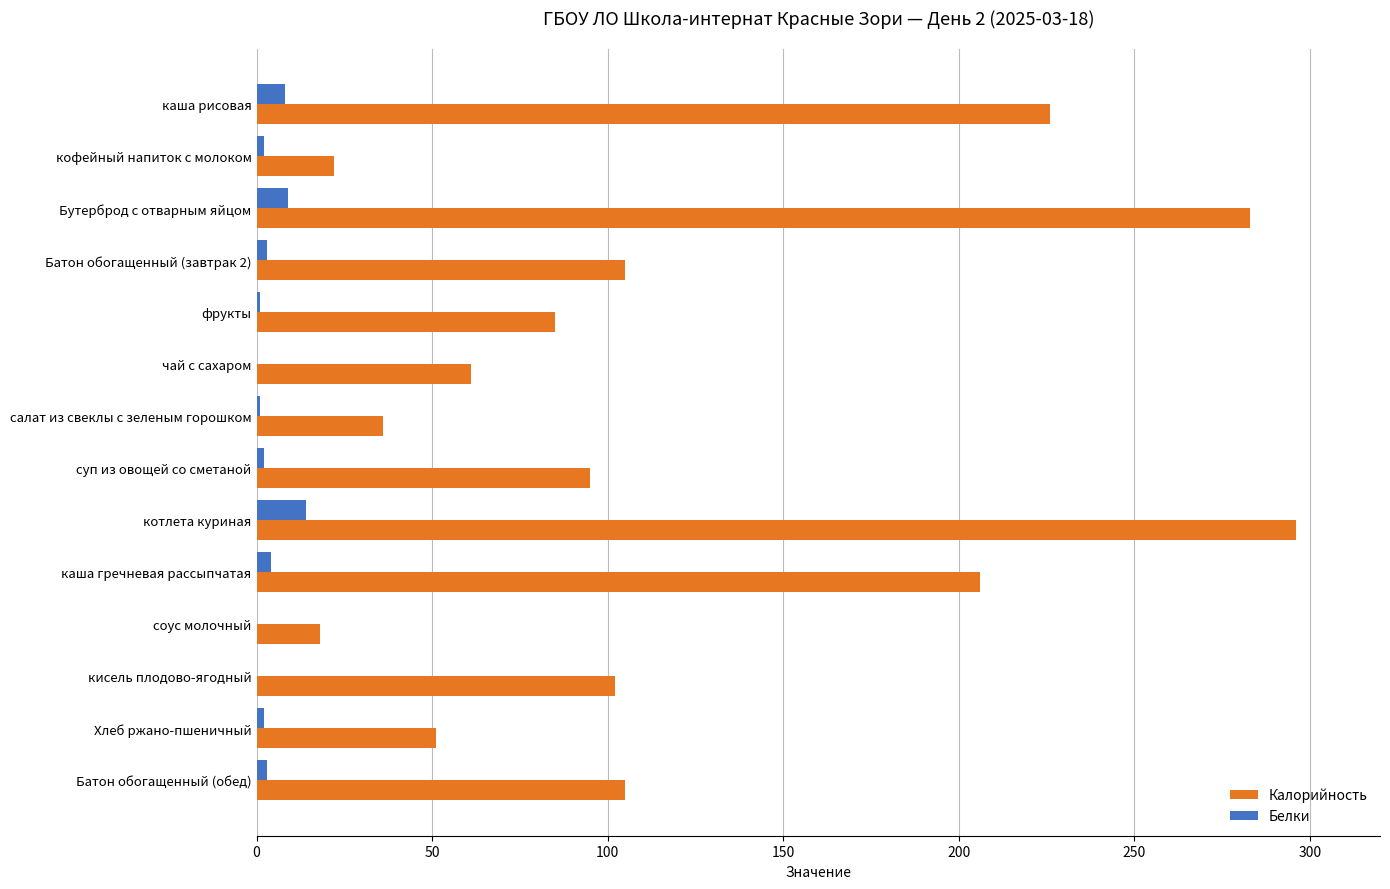

What are all the series names shown in the legend?

Калорийность, Белки